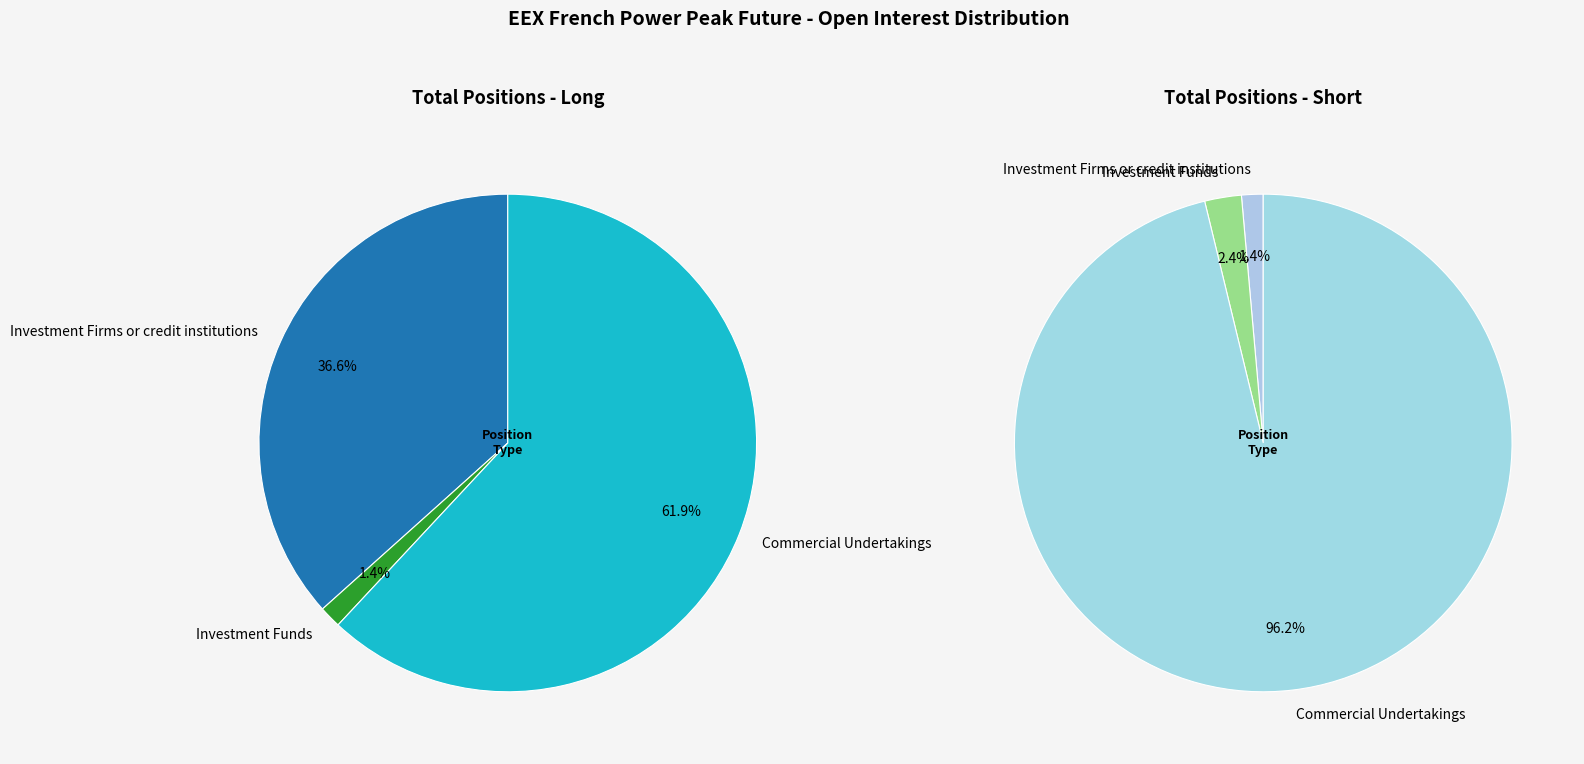

What is the majority slice?

Commercial Undertakings